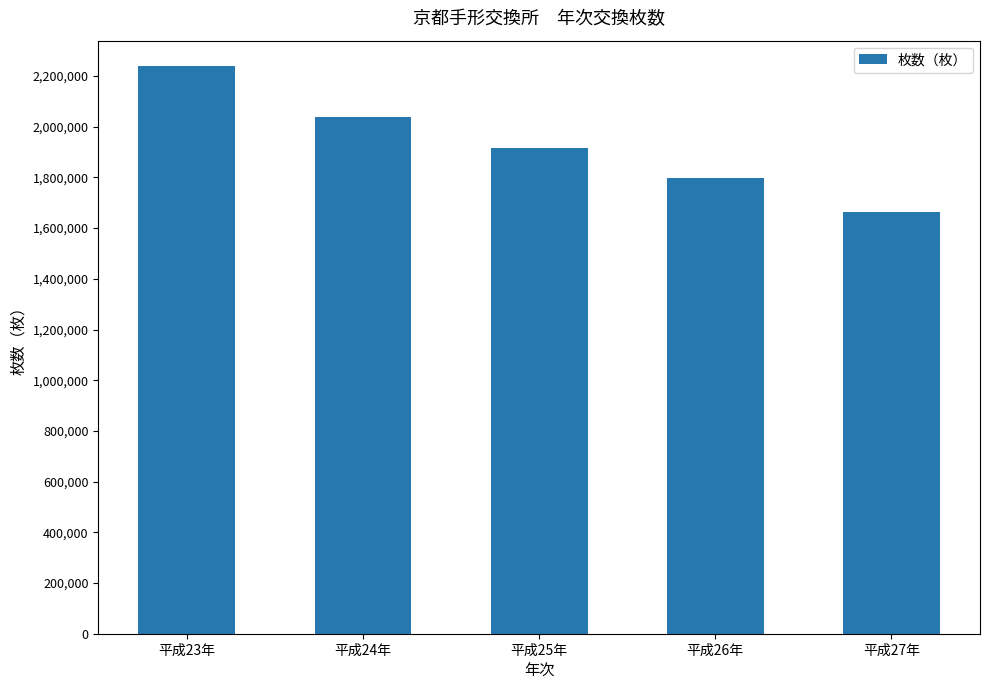

What is the smallest value displayed?

1662888